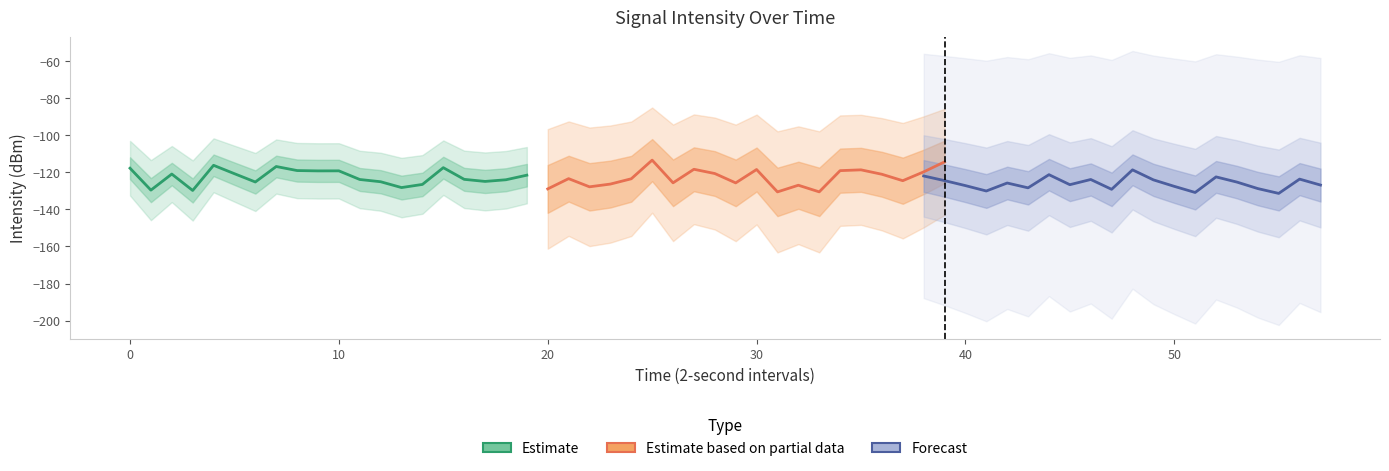

What is the difference between the maximum and second lowest values in the Forecast series?

12.2